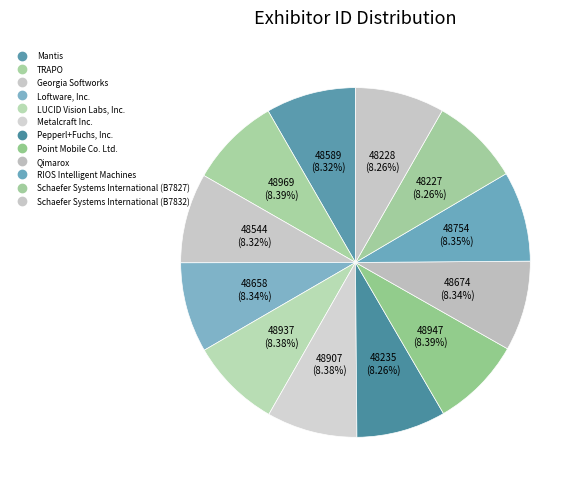

Does Schaefer Systems International (B7832) account for over 50% of the chart?

No